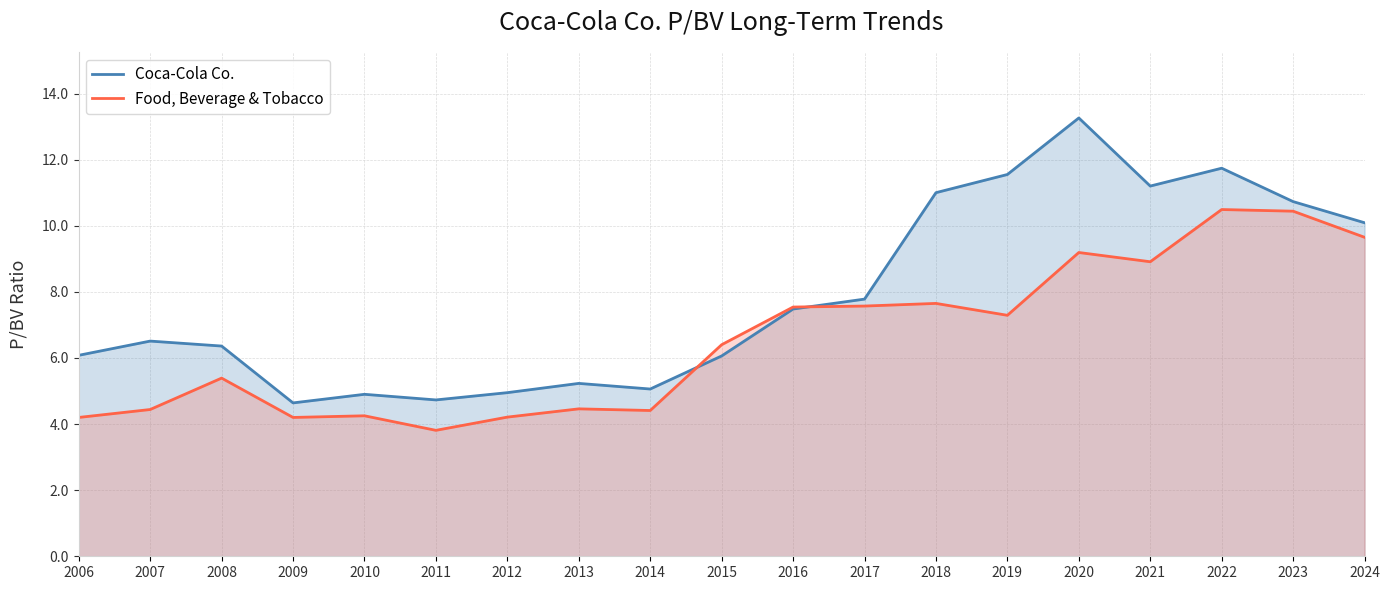

After their last crossing, which series has the higher values: Coca-Cola Co. or Food, Beverage & Tobacco?

Coca-Cola Co.